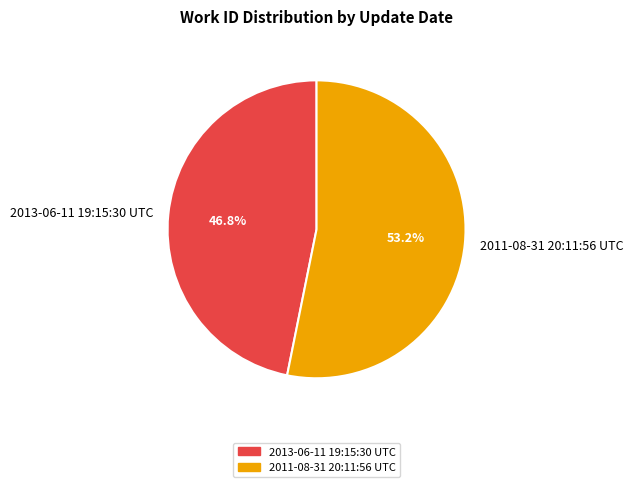

Which category has the biggest portion of the pie?

2011-08-31 20:11:56 UTC